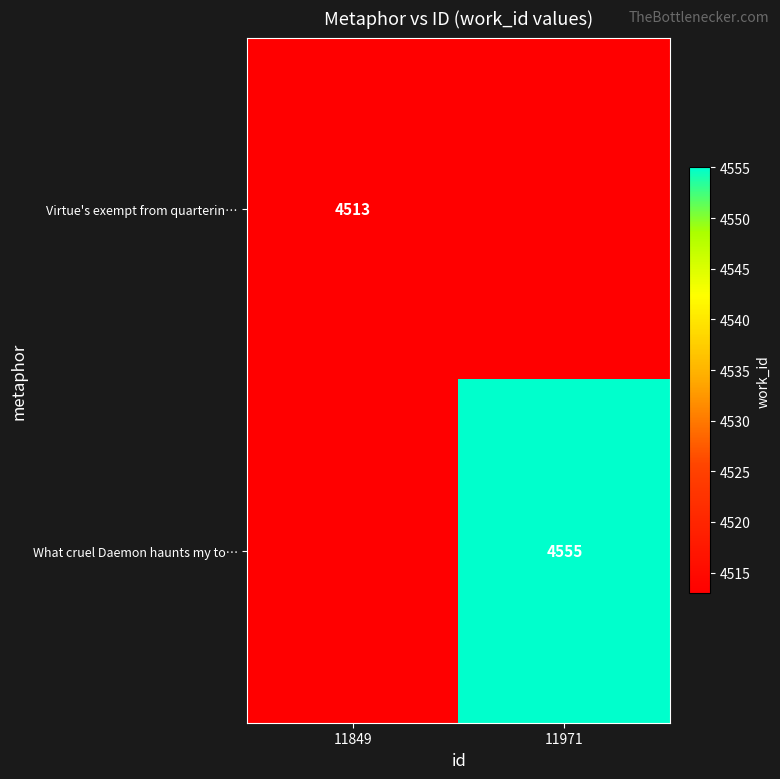

The value of Virtue's exempt from quarterin… at 11849 is 1351. True or false?

False